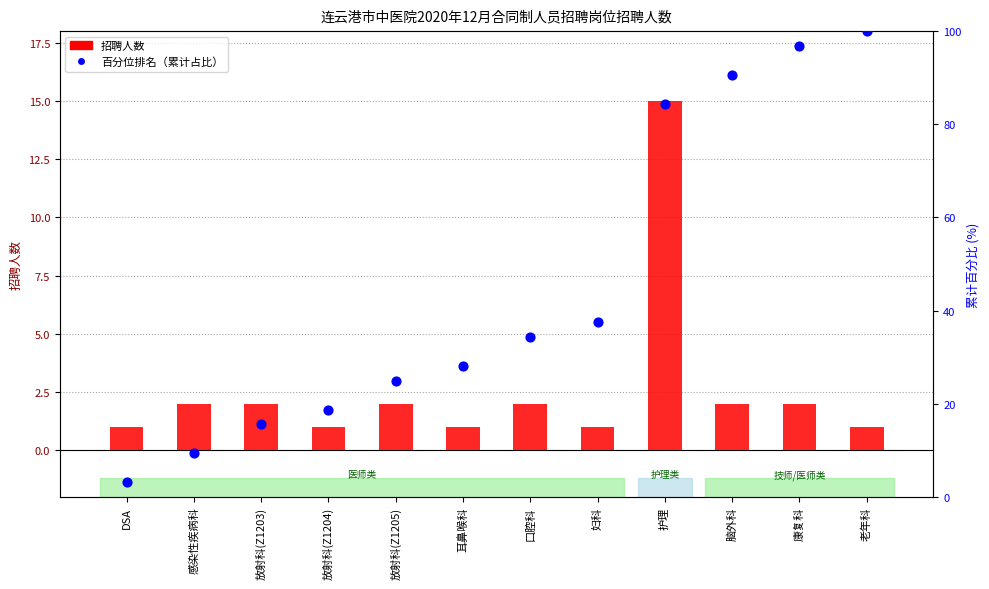

At how many categories does at least one series exceed 87?

3